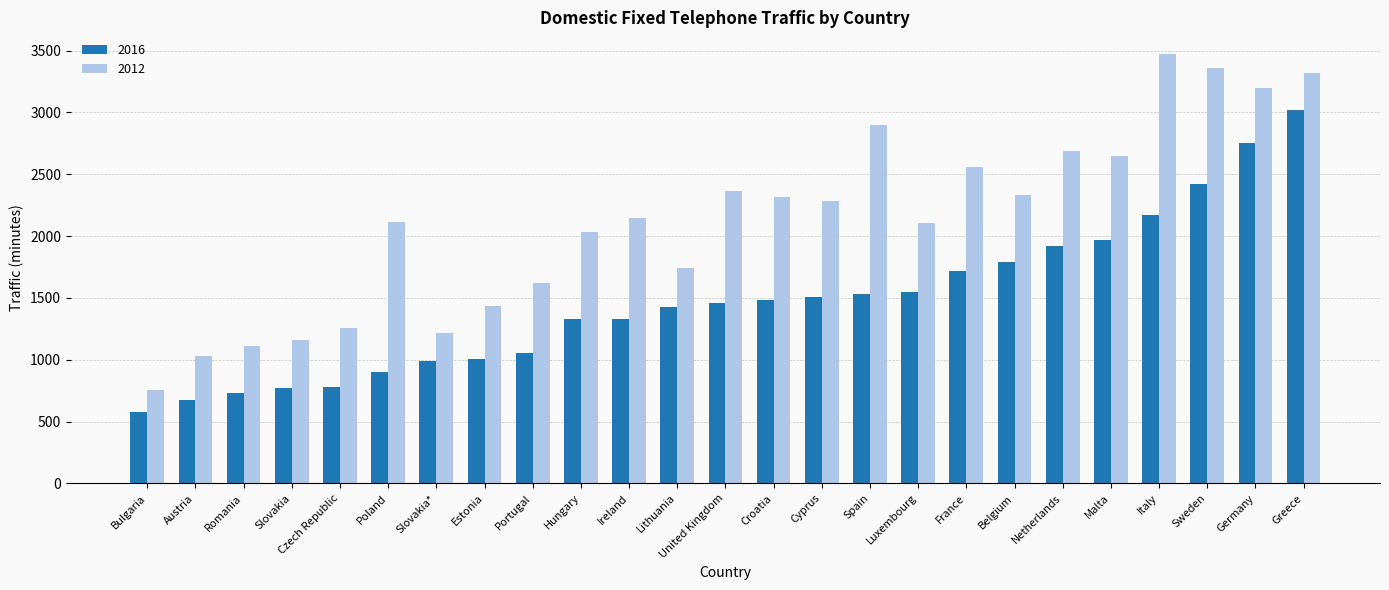

Which series has the largest total across all categories?

2012